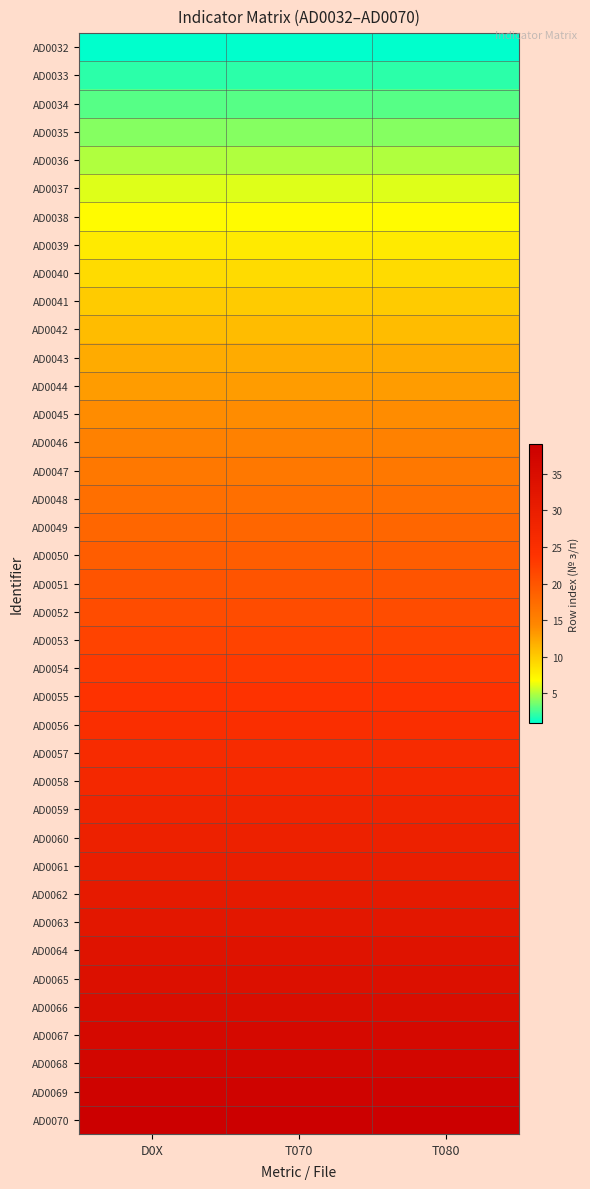

At how many categories does at least one series exceed 30?

3